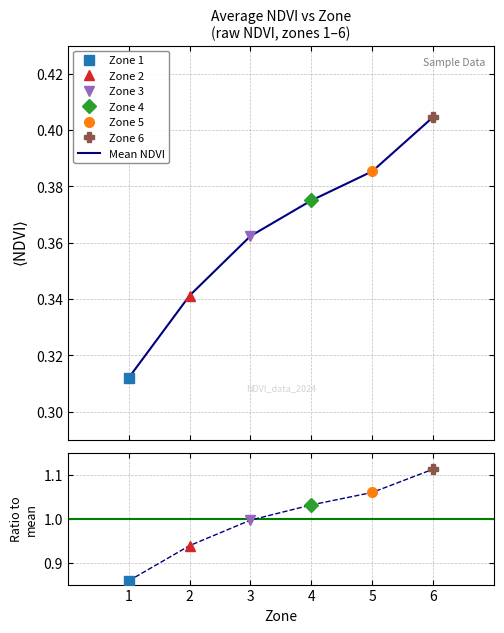

Is it true that Ratio to mean equals 1.0 at 3?

True